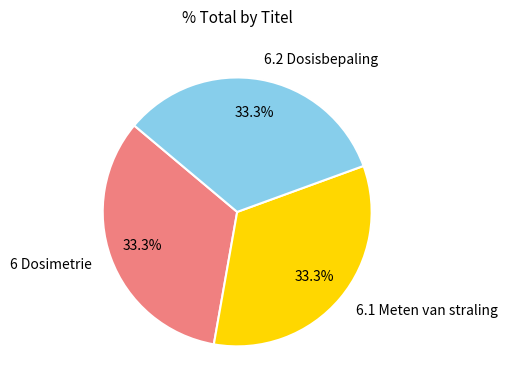

Does 6.1 Meten van straling represent more than half of the total?

No